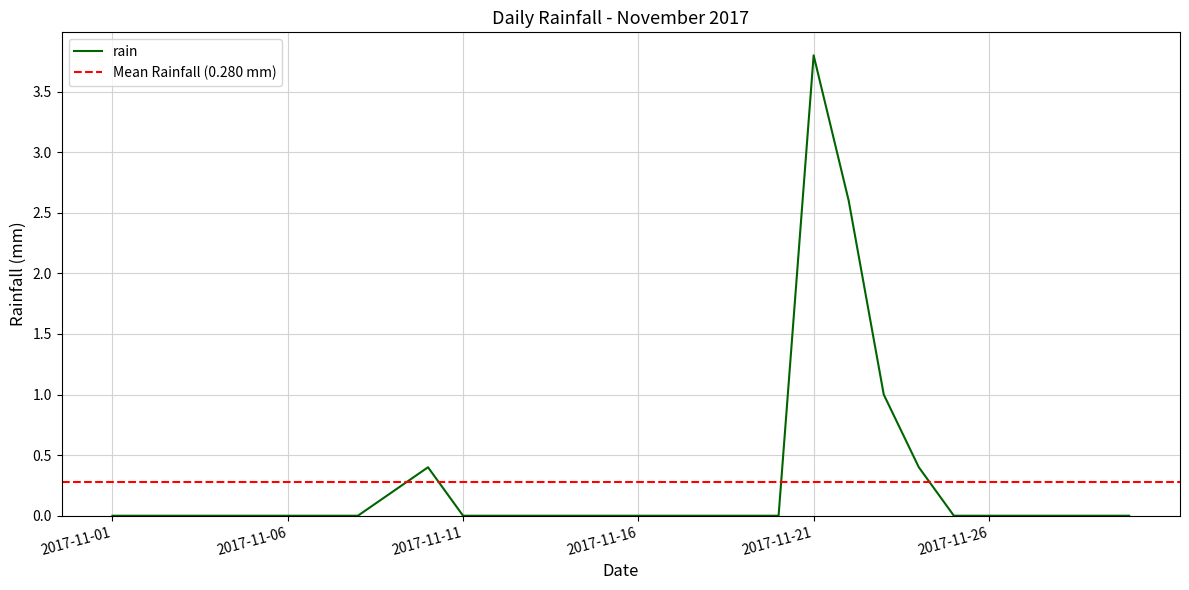

How many values are above zero?

6